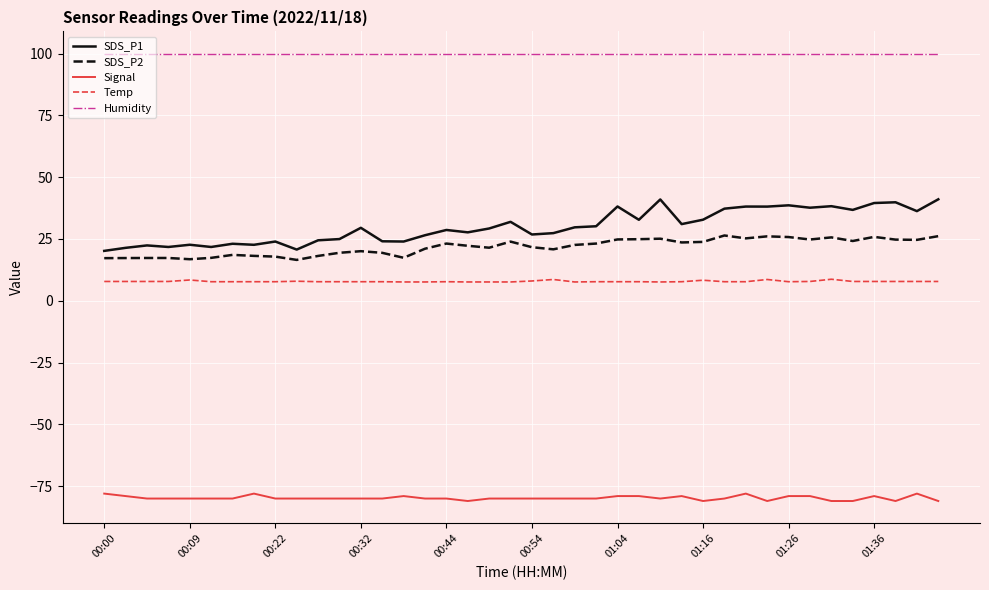

What is the lowest value of the Humidity series?

99.9